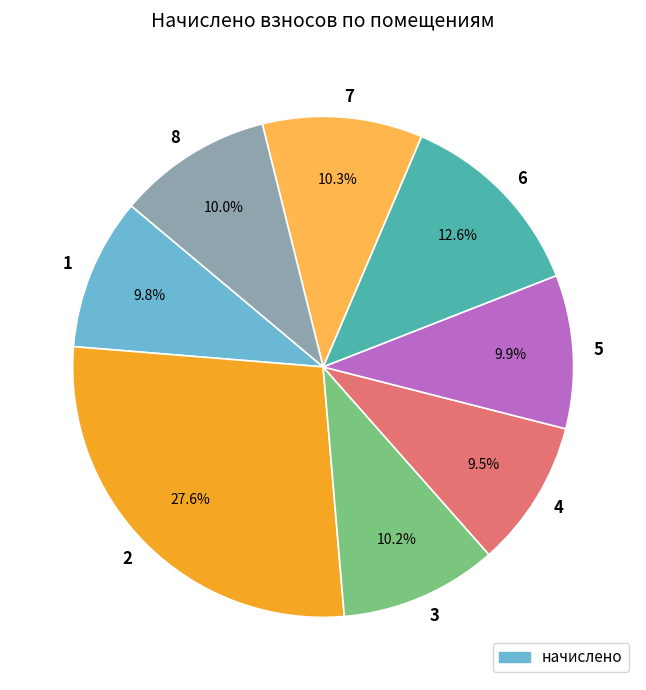

Is there a majority slice in this chart?

No